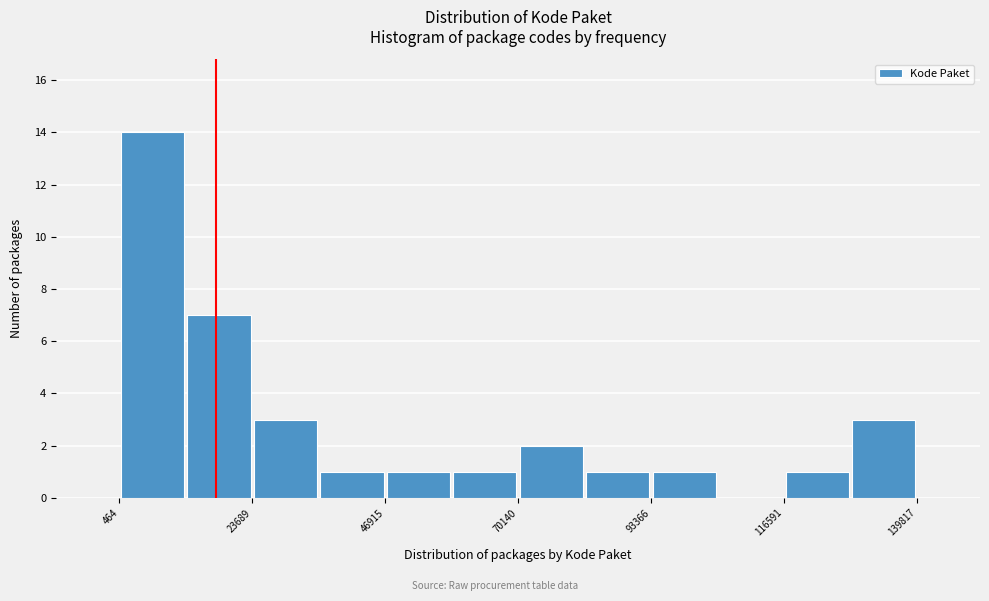

Read against the x-axis, roughly where is the centre of the tallest bar?

5000